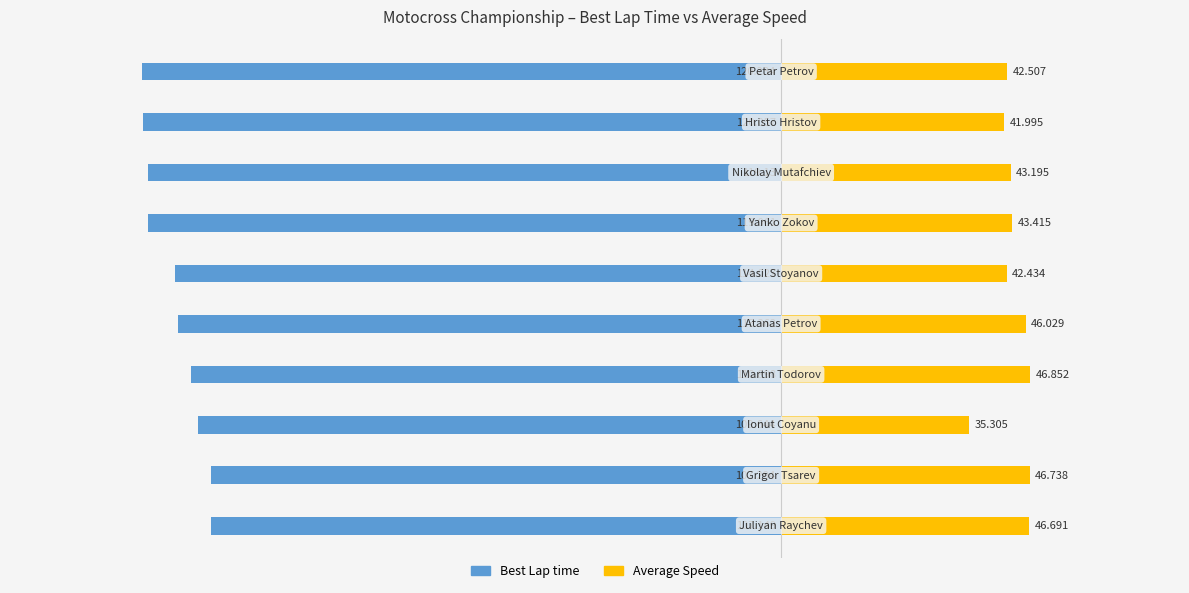

How many values in the Best Lap time series exceed -113?

4